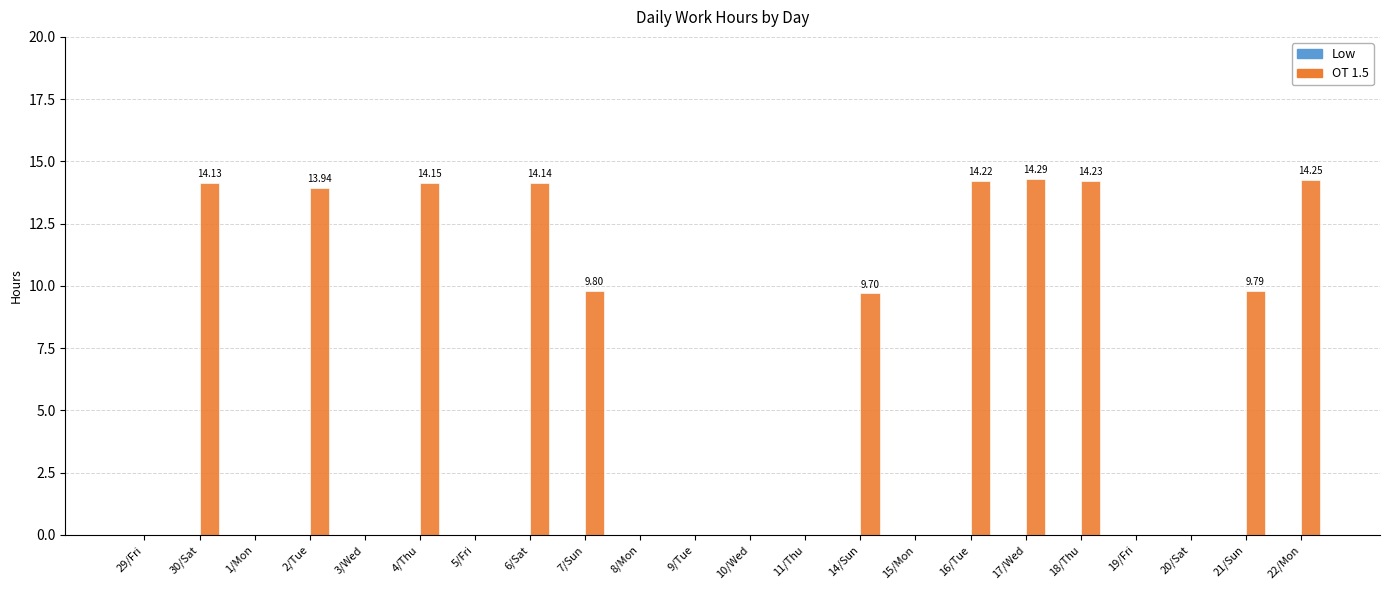

What is the change in value from 2/Tue to 5/Fri?

-13.9